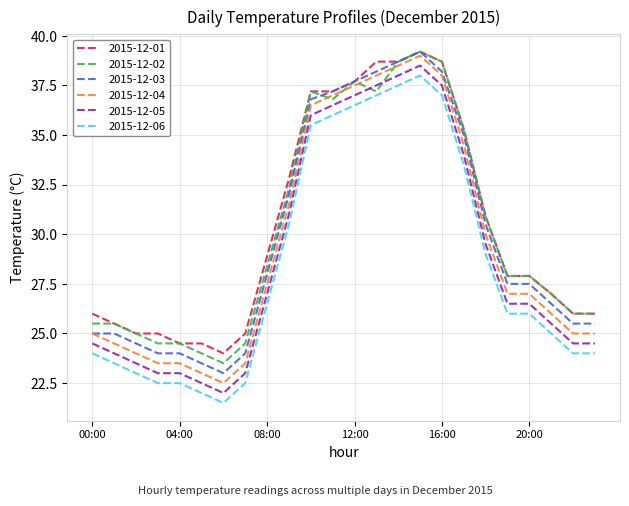

What is the difference between the maximum and minimum values in the 2015-12-03 series?

16.2